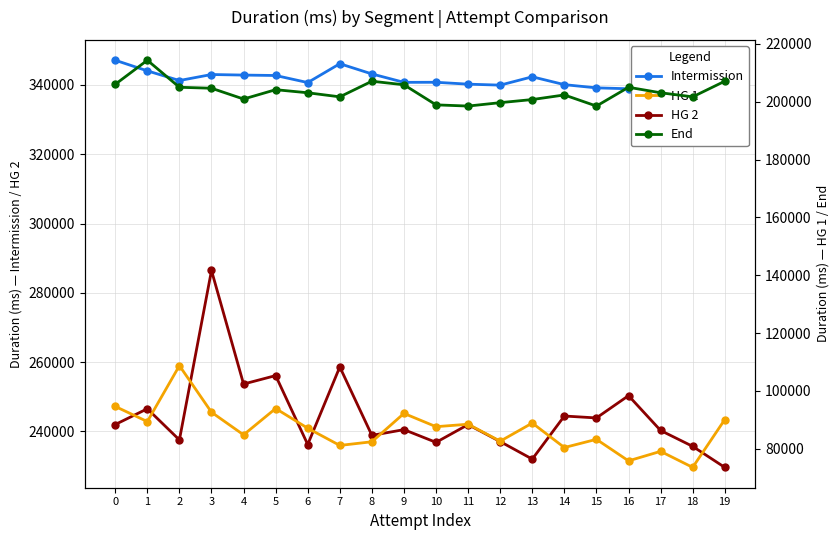

Is it true that End equals 200912 at 4?

True